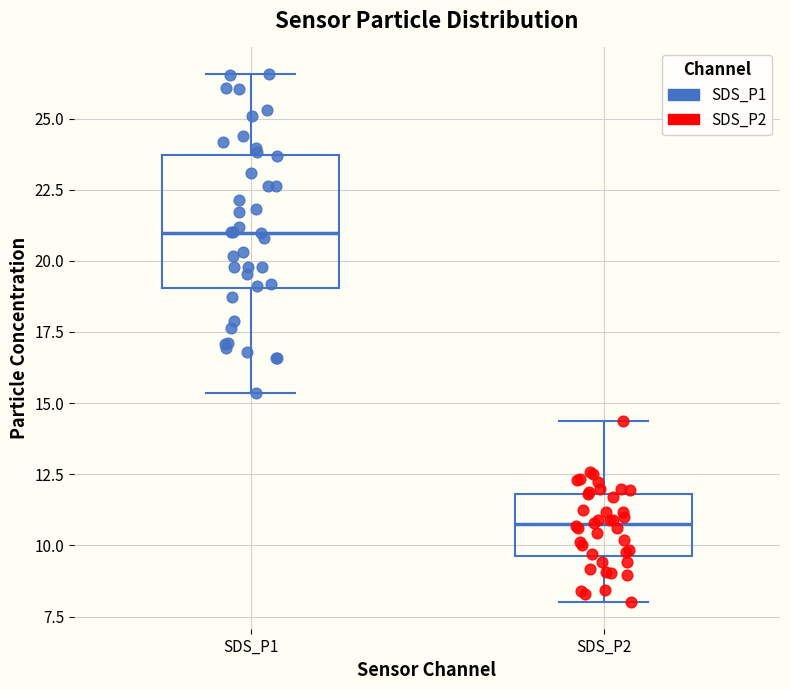

Which box is the tallest, from its lower edge to its upper edge?

SDS_P1